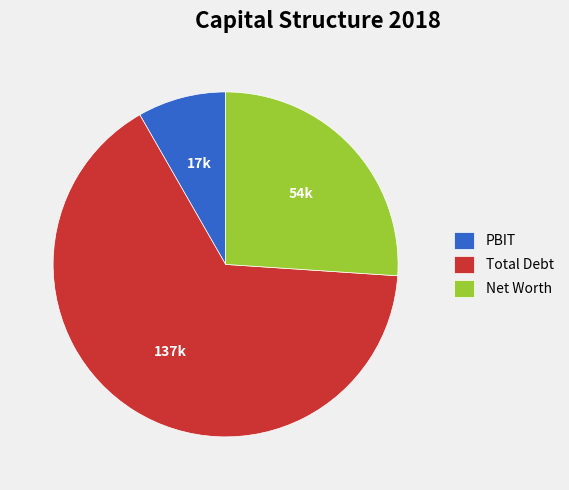

What is the ratio of the value at Total Debt to the value at Net Worth?

2.5